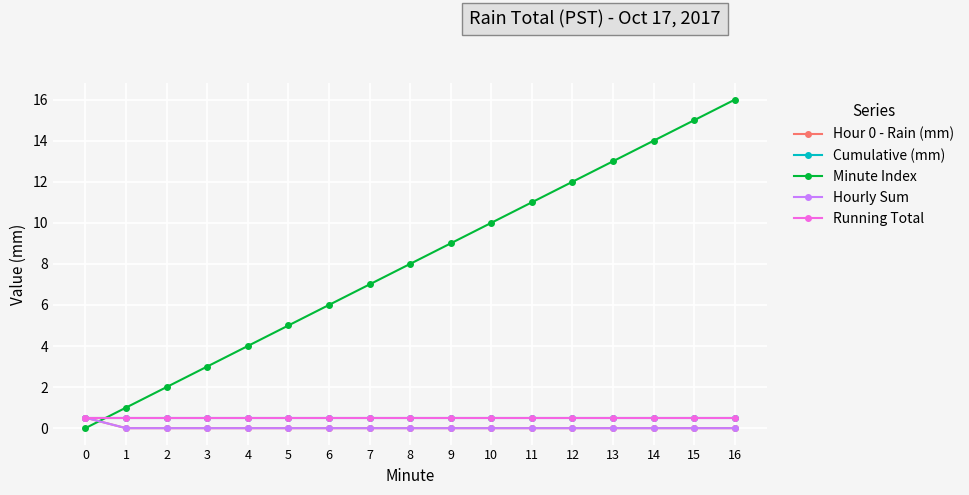

What is the total value across all series at 3?

4.0